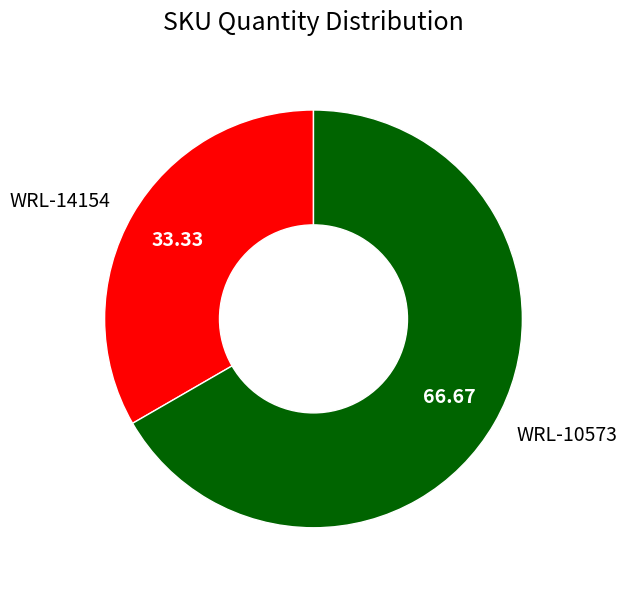

Is there any slice that represents more than half of the pie?

Yes